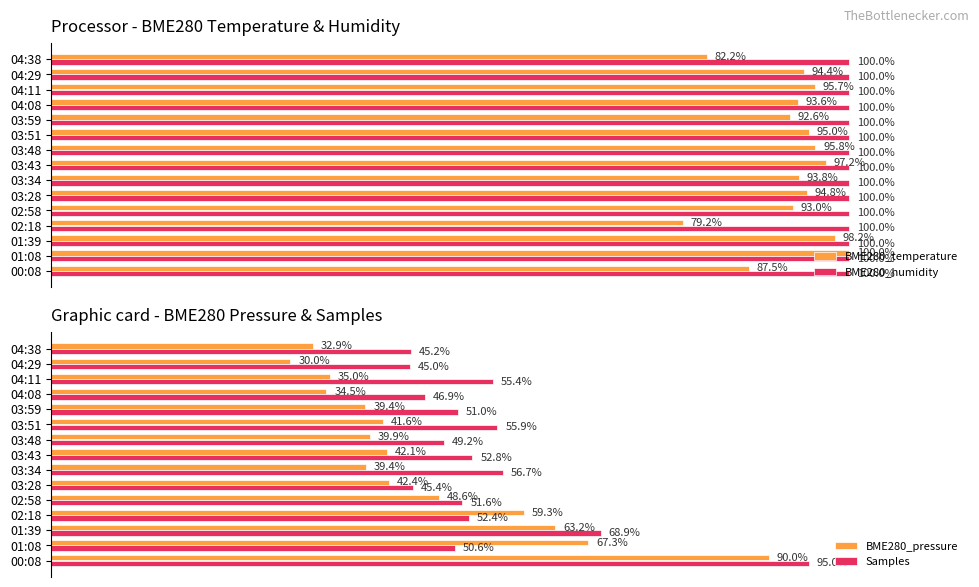

Is the value of BME280_temperature at 03:48 greater than the value of BME280_humidity at 03:28?

No